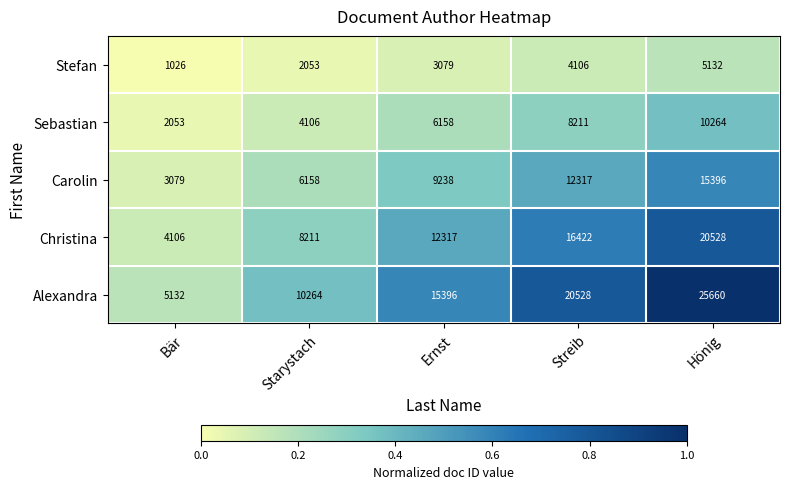

Rank the series by their maximum value, from highest to lowest.

Alexandra, Christina, Carolin, Sebastian, Stefan